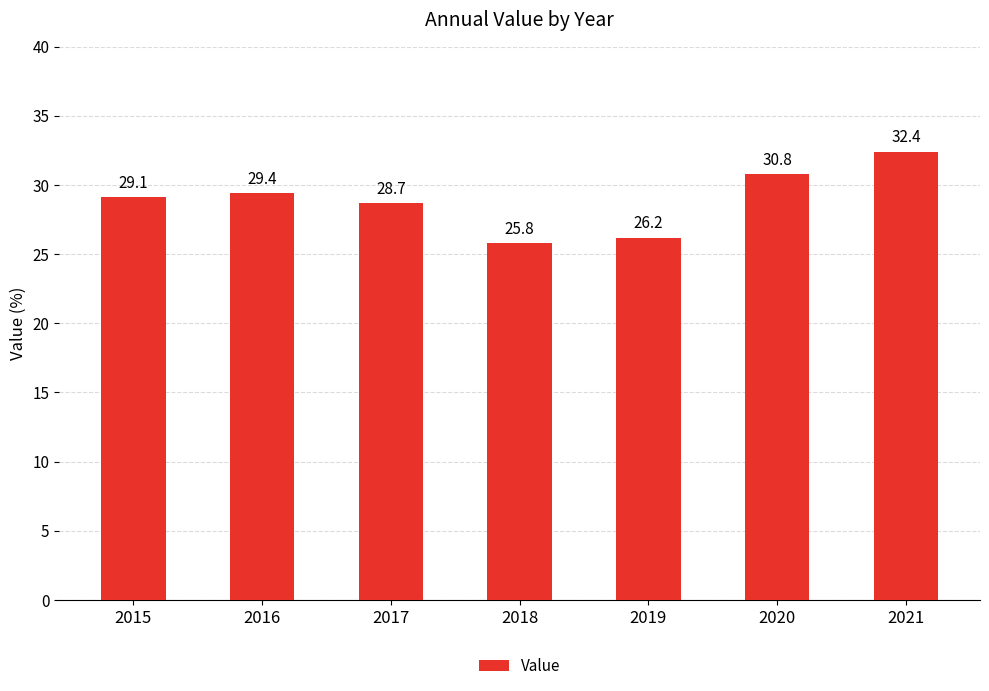

Is it true that the value at 2020 is 30.8?

True